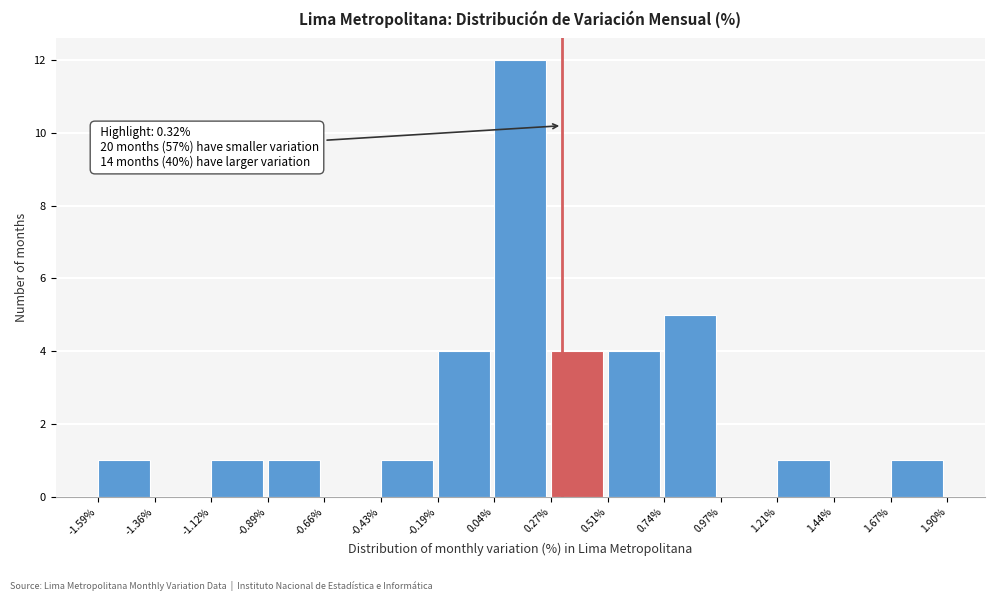

Which range on the x-axis has the tallest bar?

0.04% to 0.27%